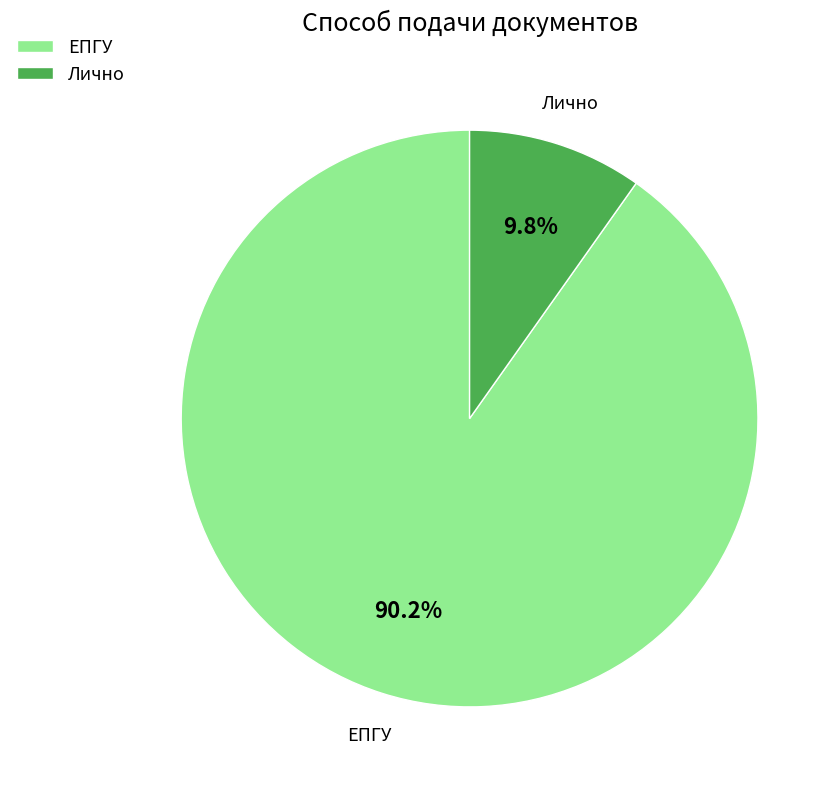

Which slice is the smallest?

Лично